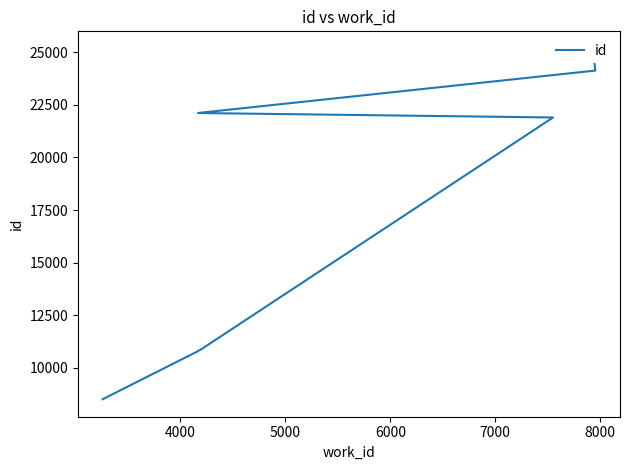

Is it true that the value at 9 is 40686?

False